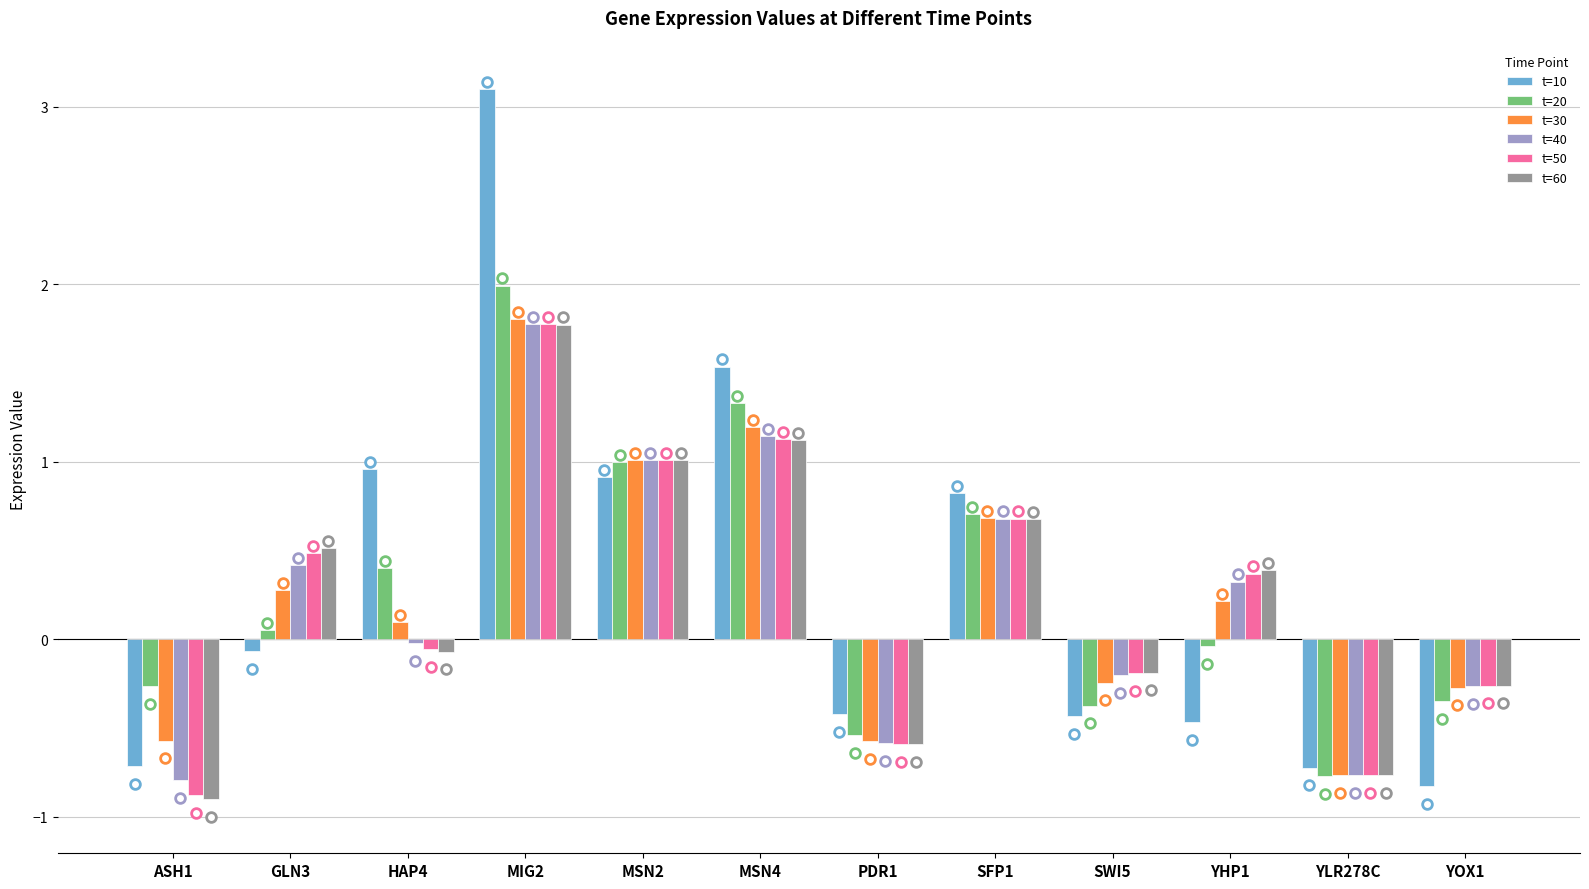

How many positive values does the t=10 series have?

5